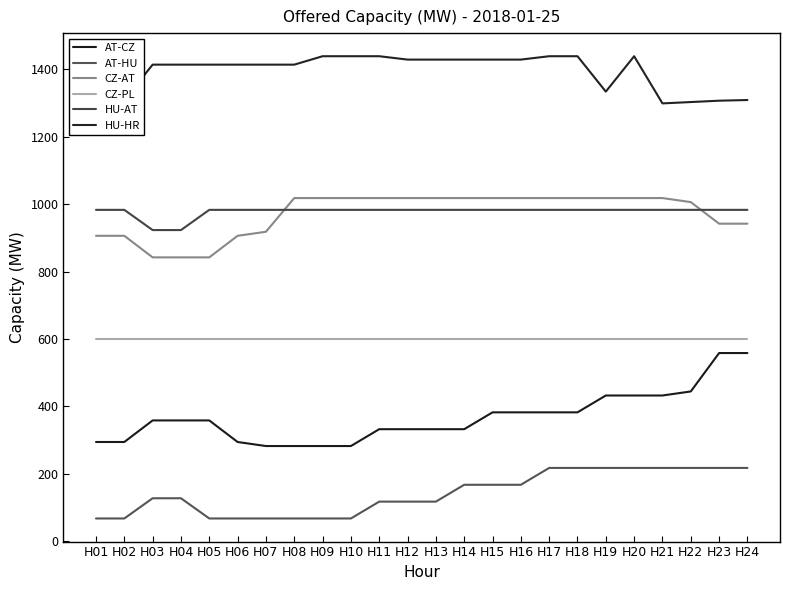

List the labels in order of CZ-PL value, smallest first.

H01, H02, H03, H04, H05, H06, H07, H08, H09, H10, H11, H12, H13, H14, H15, H16, H17, H18, H19, H20, H21, H22, H23, H24